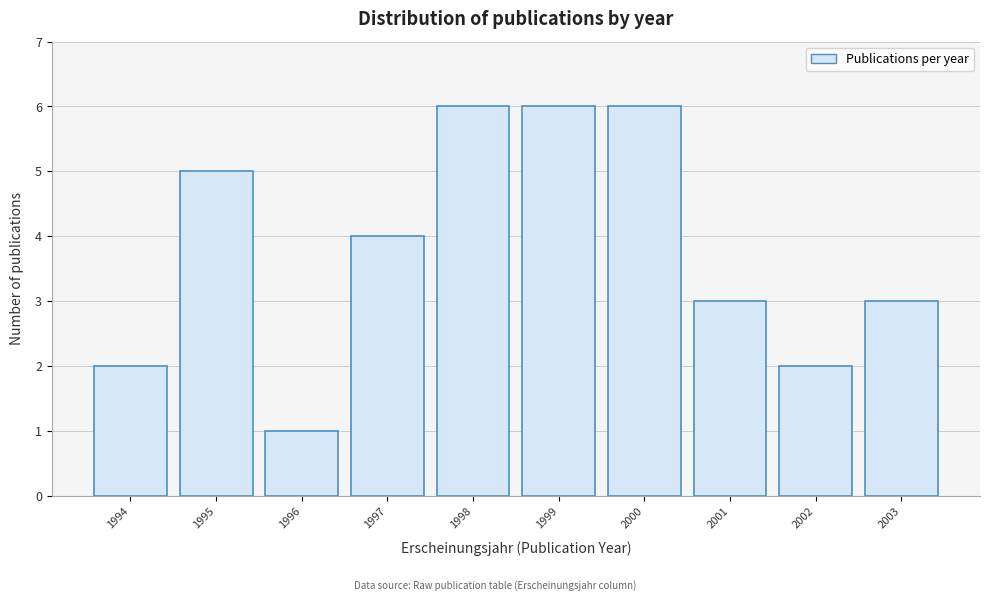

Reading left to right, extract all data points from this chart.

1994=2	1995=5	1996=1	1997=4	1998=6	1999=6	2000=6	2001=3	2002=2	2003=3